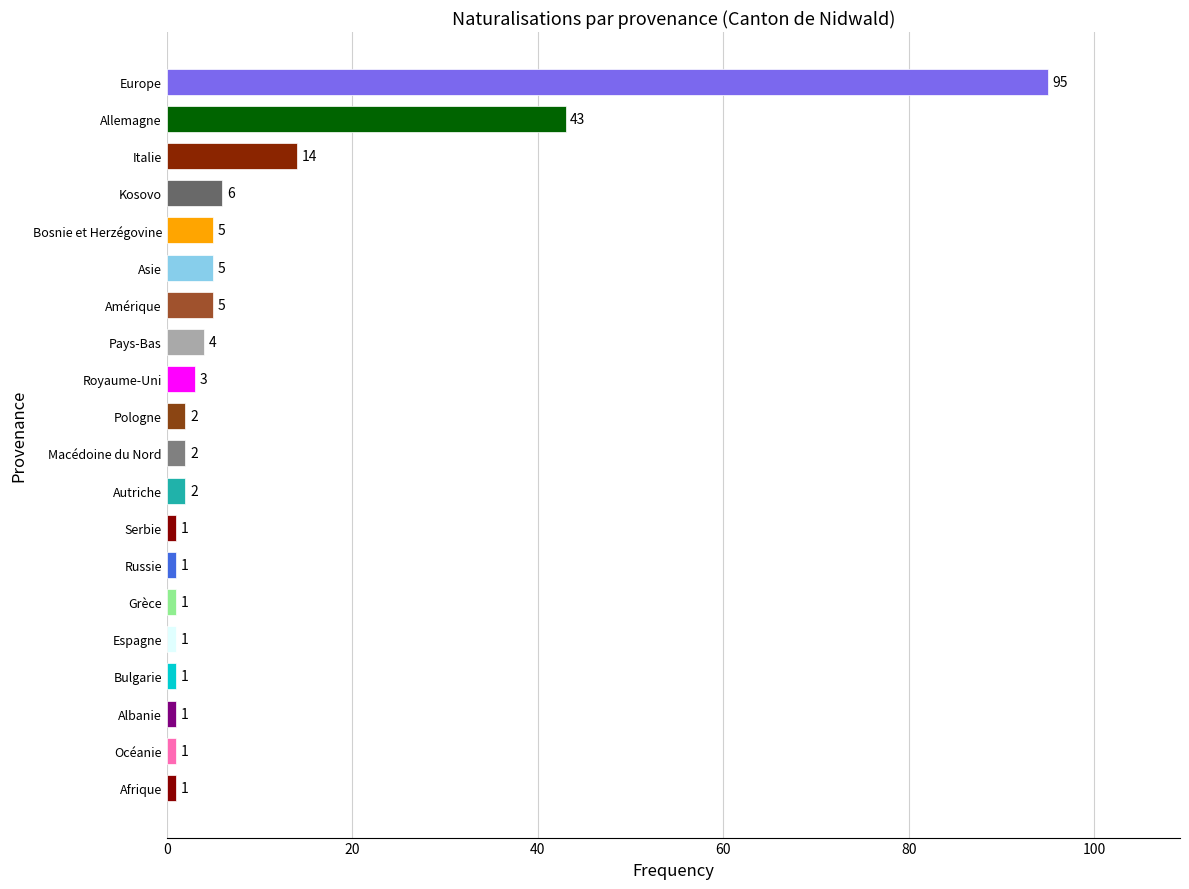

Between Serbie and Bosnie et Herzégovine, which is larger?

Bosnie et Herzégovine